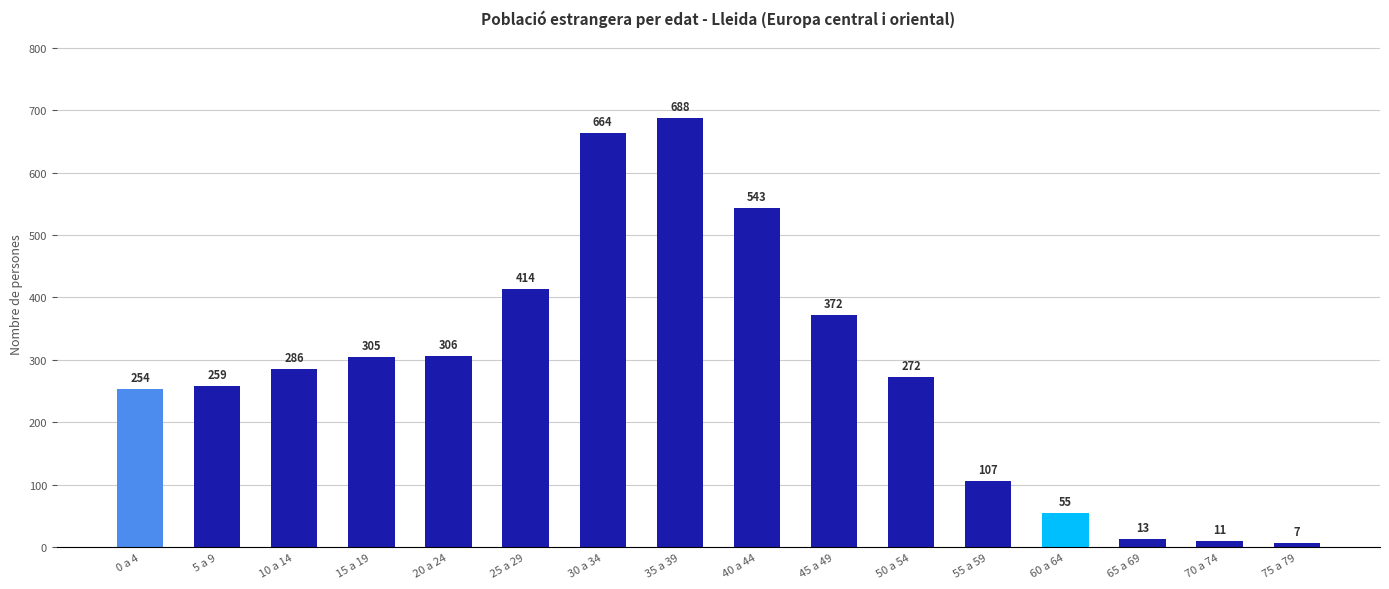

What is the label of the 13th bar from the left?

60 a 64